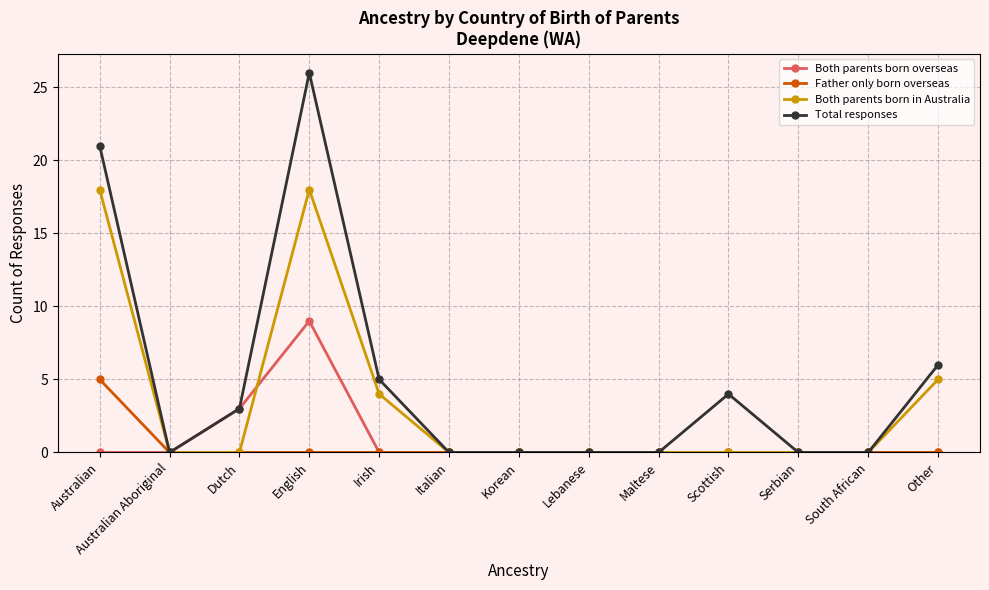

What is the highest value of the Both parents born overseas series?

9